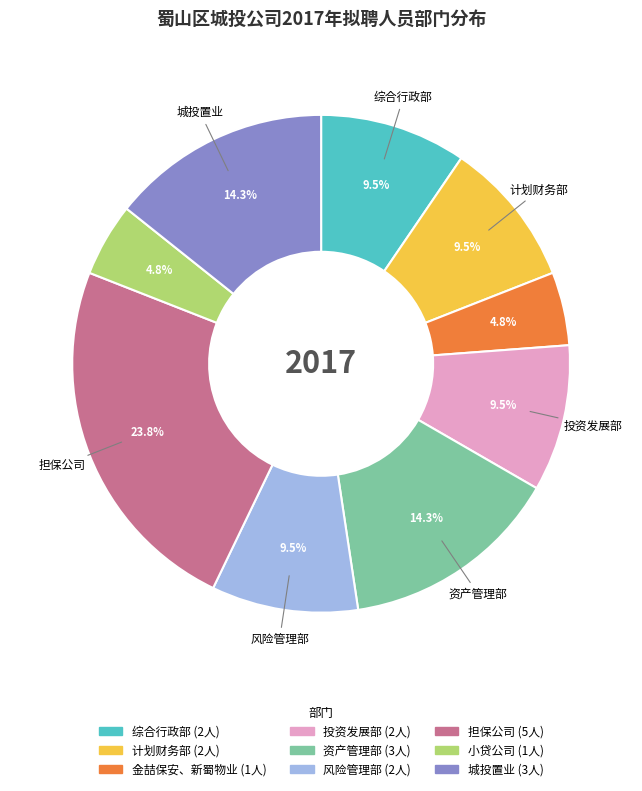

Is there any slice that represents more than half of the pie?

No